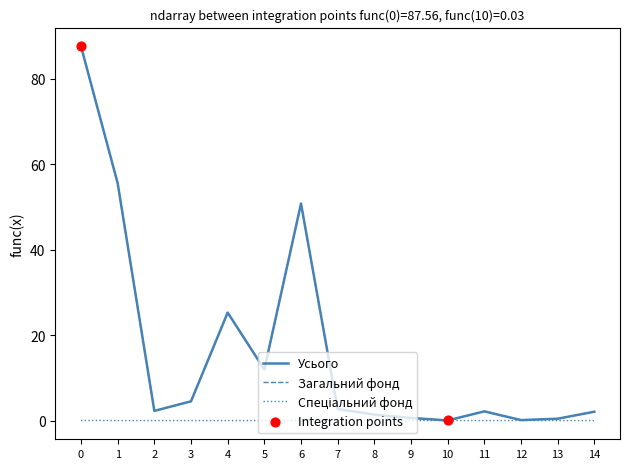

Which series has the largest range (max minus min)?

Усього